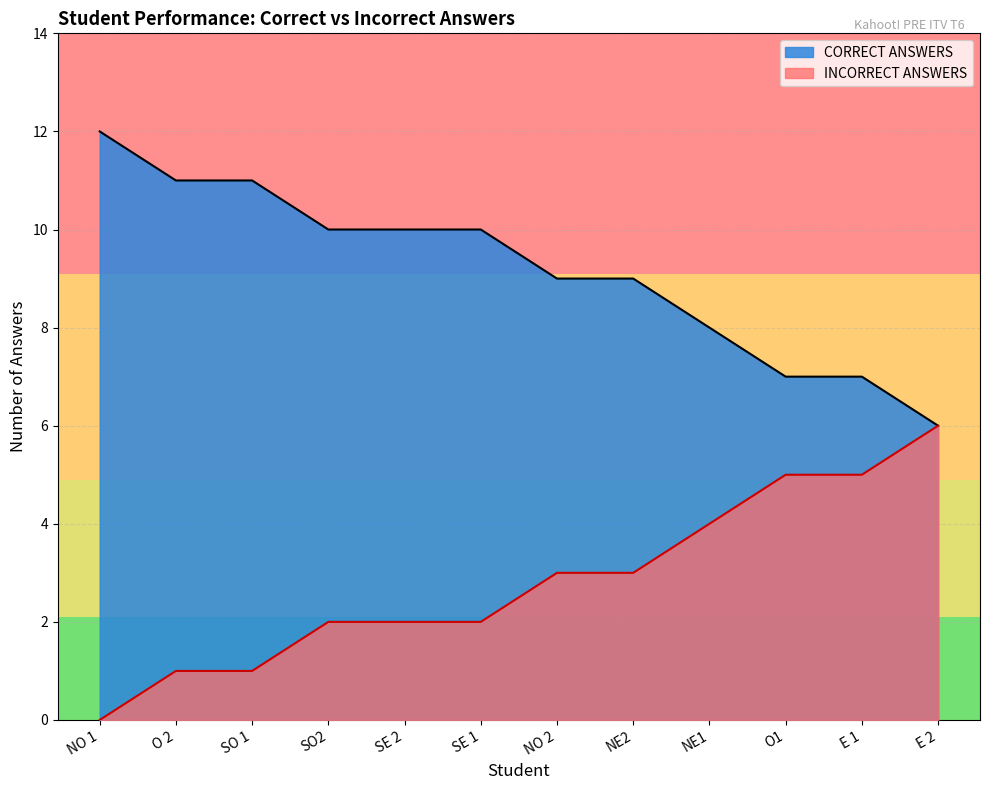

Does the chart display data point markers on the line(s)?

No